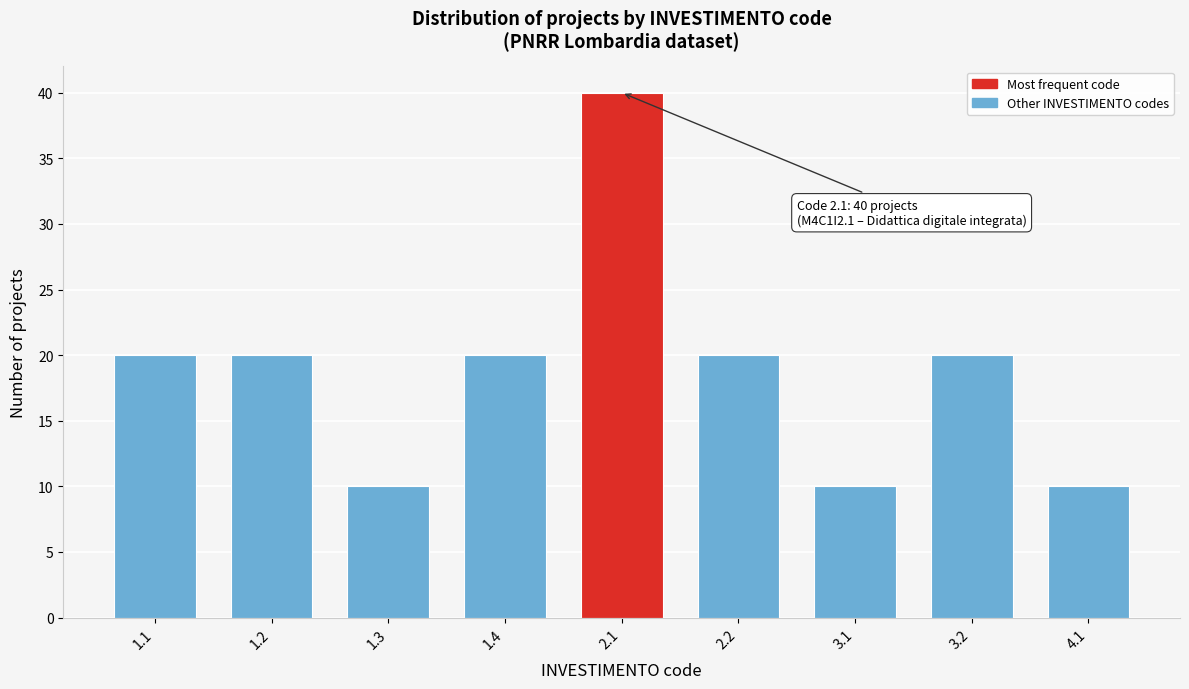

Reading left to right, what are all the values shown in this chart?

1.1=20	1.2=20	1.3=10	1.4=20	2.1=40	2.2=20	3.1=10	3.2=20	4.1=10